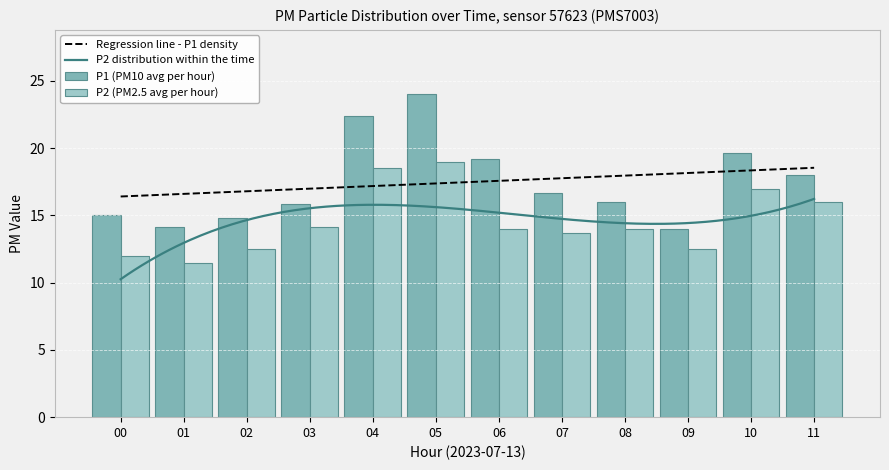

What position from the left is 00:00?

1